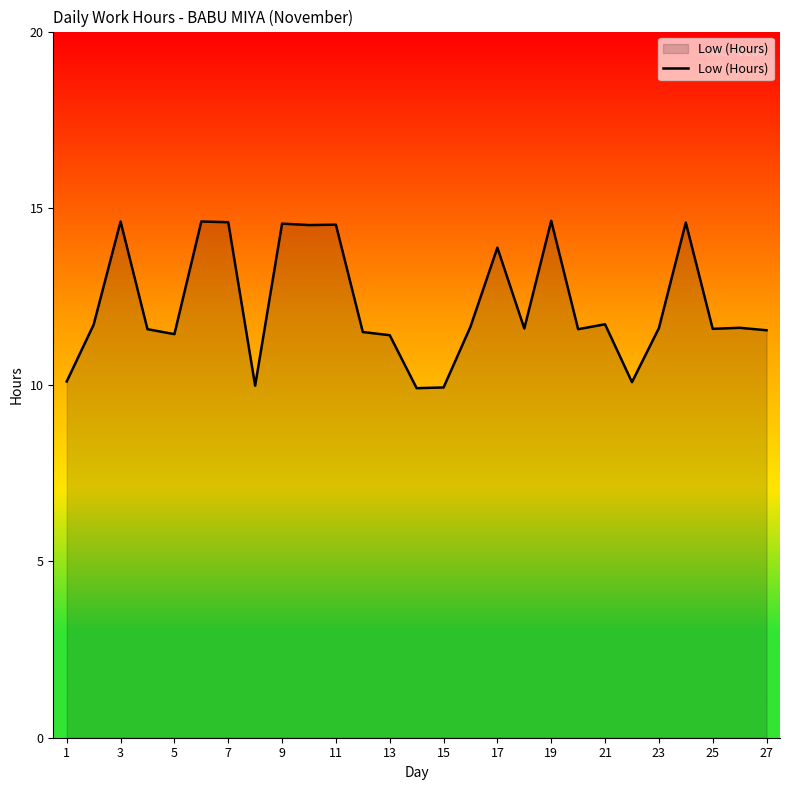

Does the chart display data point markers on the line(s)?

No